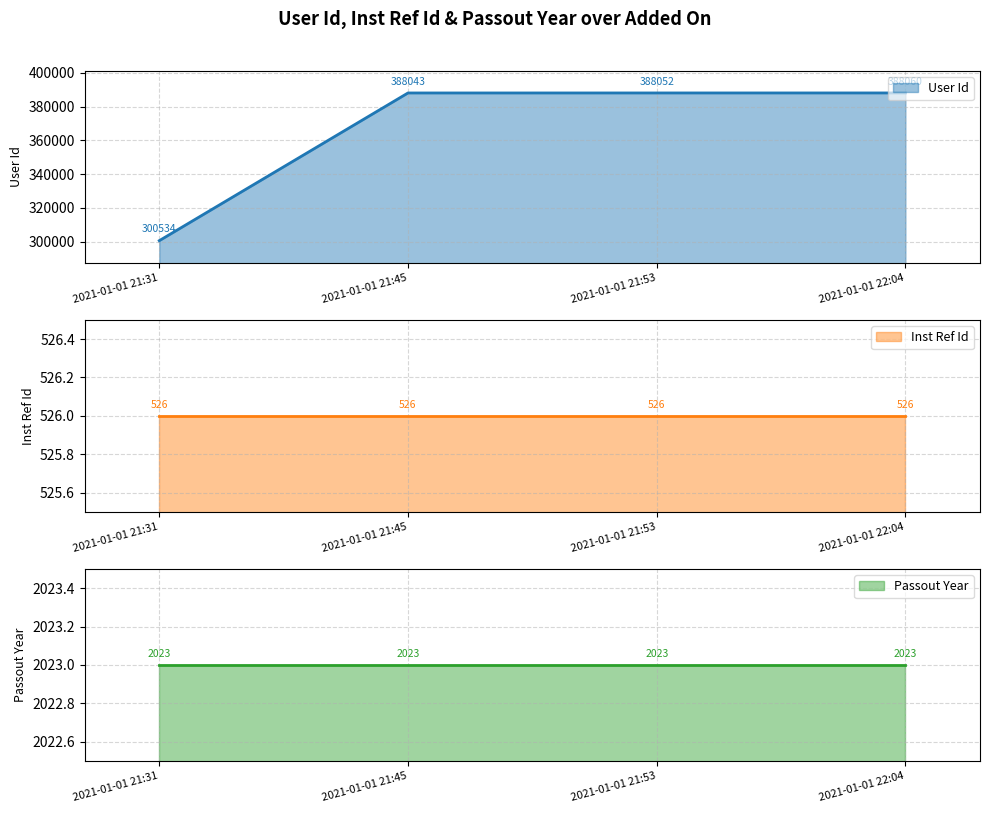

The value of Passout Year at 2021-01-01 21:45 is 1170. True or false?

False